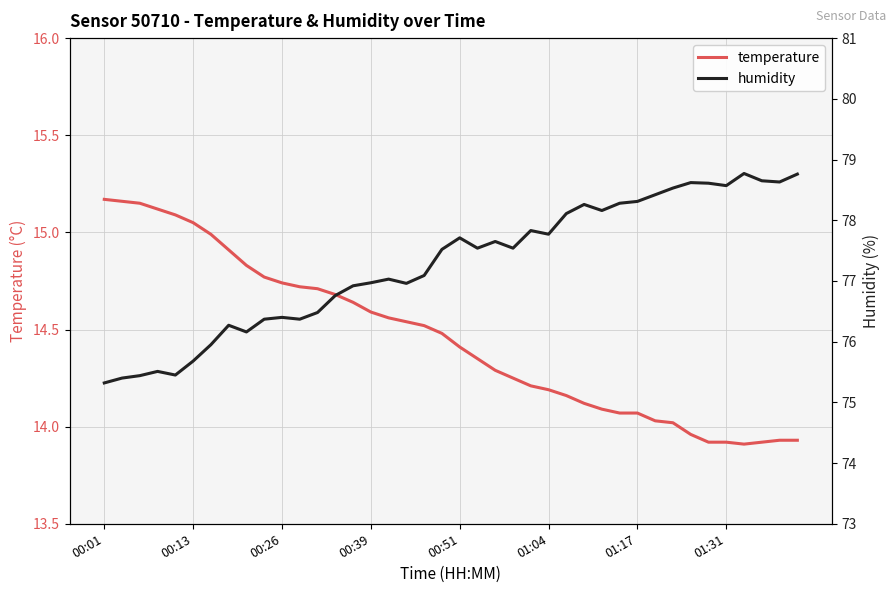

Reading right to left, list all the values displayed in this chart.

temperature: 13.9	13.9	13.9	13.9	13.9	13.9	14.0	14.0	14.0	14.1	14.1	14.1	14.1	14.2	14.2	14.2	14.2	14.3	14.3	14.4	14.5	14.5	14.5	14.6	14.6	14.6	14.7	14.7	14.7	14.7	14.8	14.8	14.9	15.0	15.1	15.1	15.1	15.2	15.2	15.2
humidity: 78.8	78.6	78.7	78.8	78.6	78.6	78.6	78.5	78.4	78.3	78.3	78.2	78.3	78.1	77.8	77.8	77.5	77.7	77.5	77.7	77.5	77.1	77.0	77.0	77.0	76.9	76.8	76.5	76.4	76.4	76.4	76.2	76.3	76.0	75.7	75.5	75.5	75.4	75.4	75.3